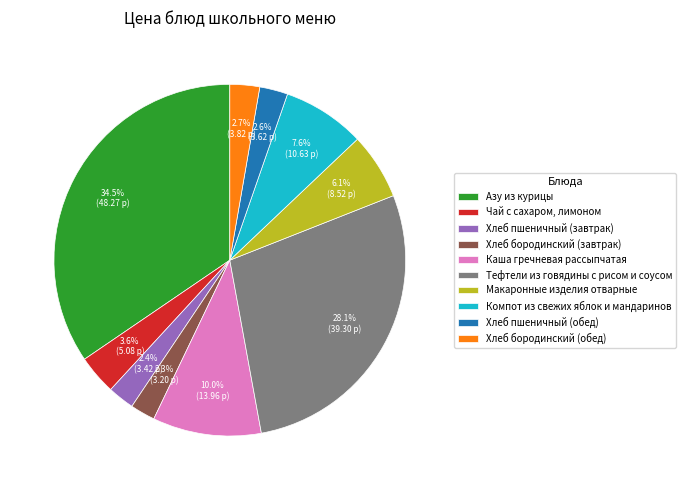

Rank the categories by value from lowest to highest.

Хлеб бородинский (завтрак), Хлеб пшеничный (завтрак), Хлеб пшеничный (обед), Хлеб бородинский (обед), Чай с сахаром, лимоном, Макаронные изделия отварные, Компот из свежих яблок и мандаринов, Каша гречневая рассыпчатая, Тефтели из говядины с рисом и соусом, Азу из курицы